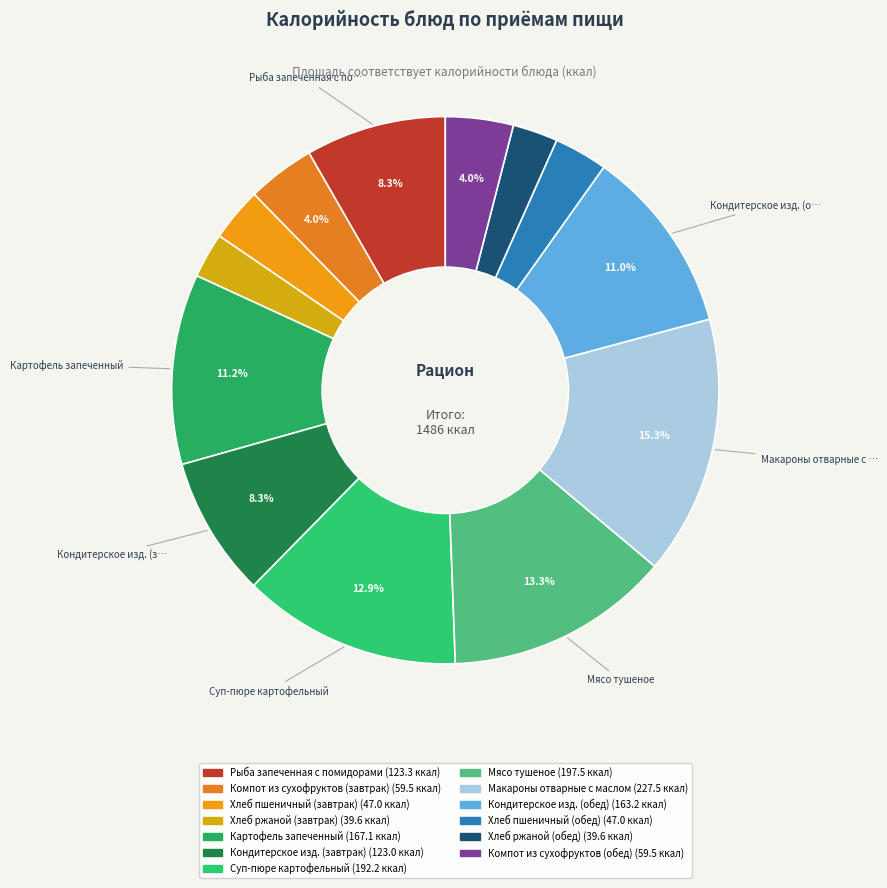

The Хлеб ржаной (обед) slice represents 1% of the pie. True or false?

False